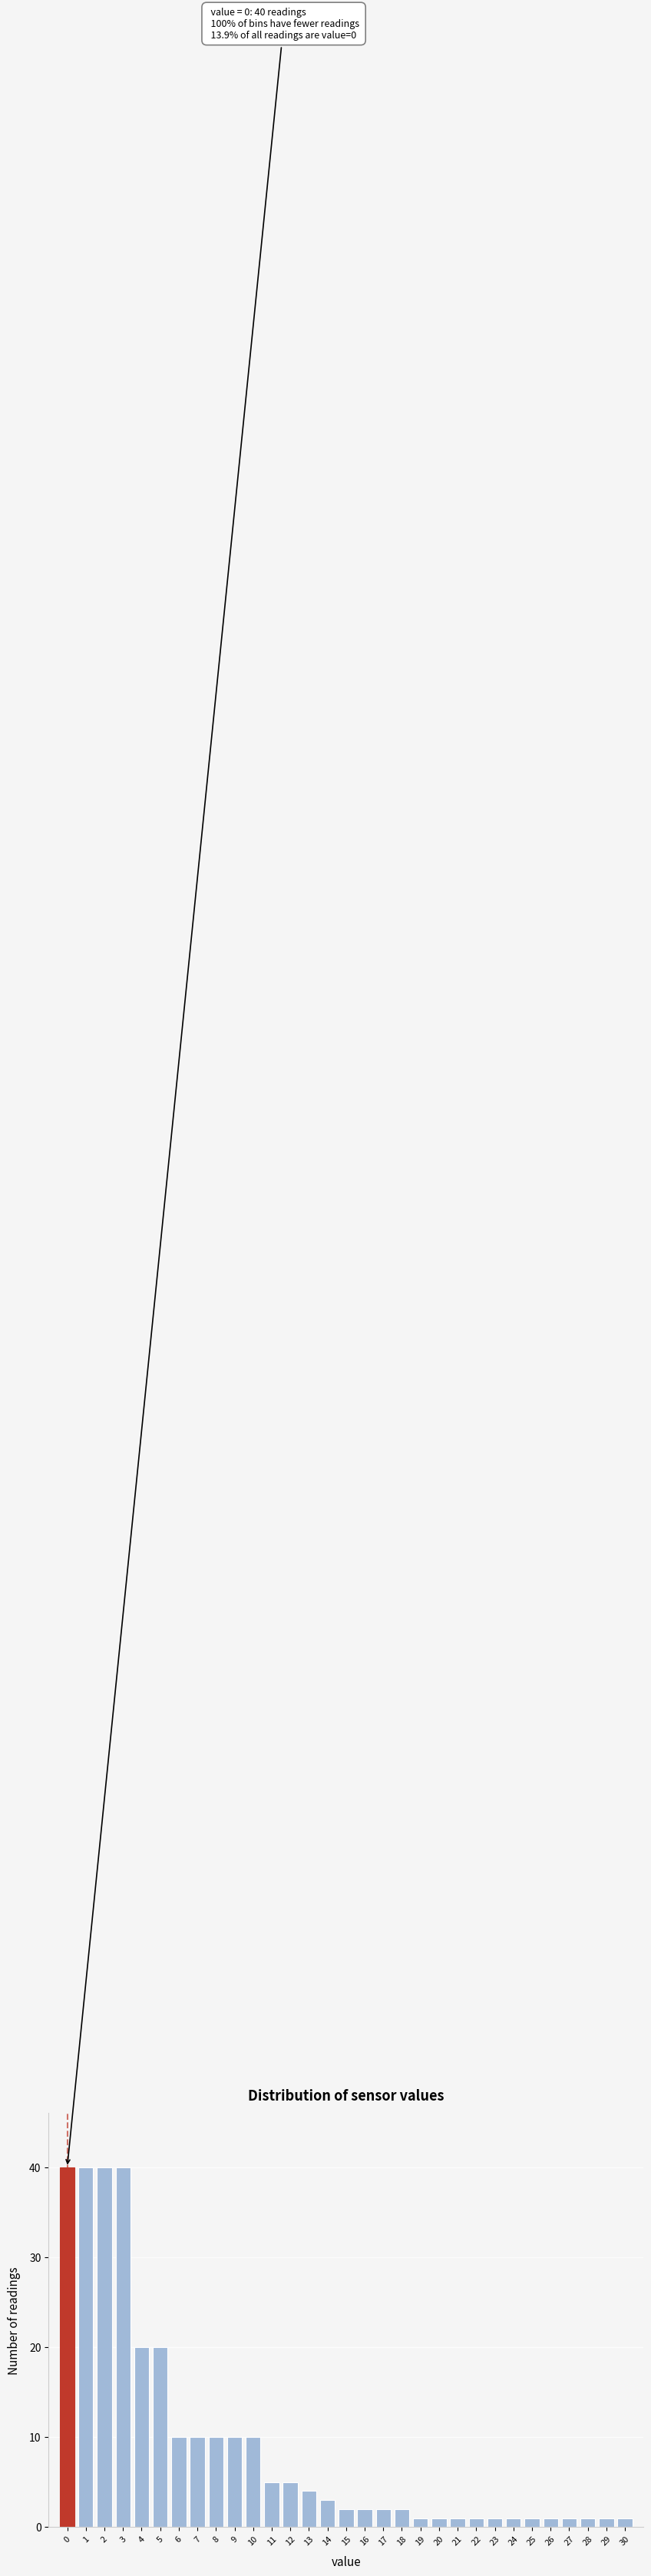

What is the sum of all values?

287